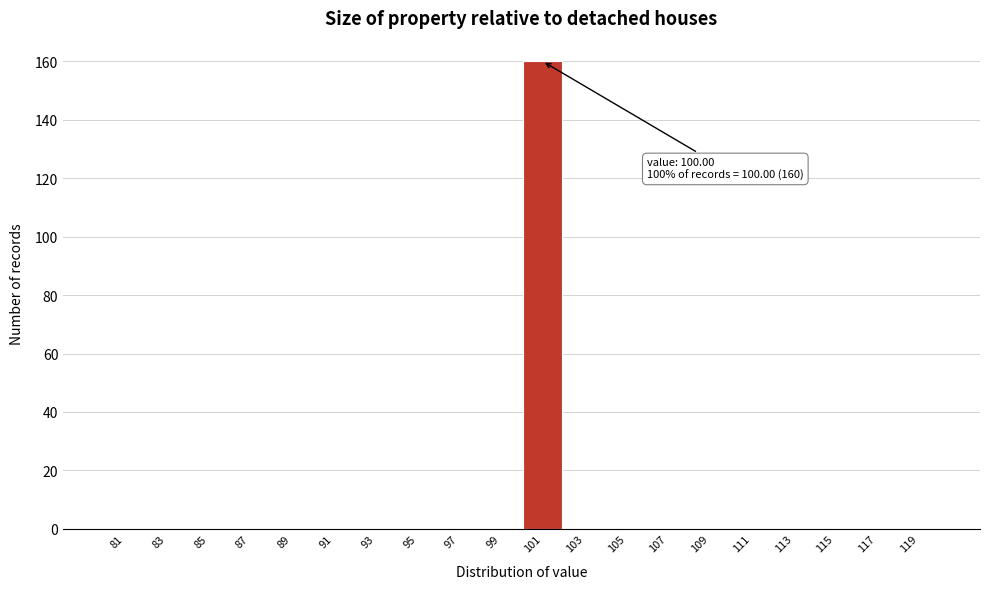

Over which range of the x-axis is the bar tallest?

100 to 102